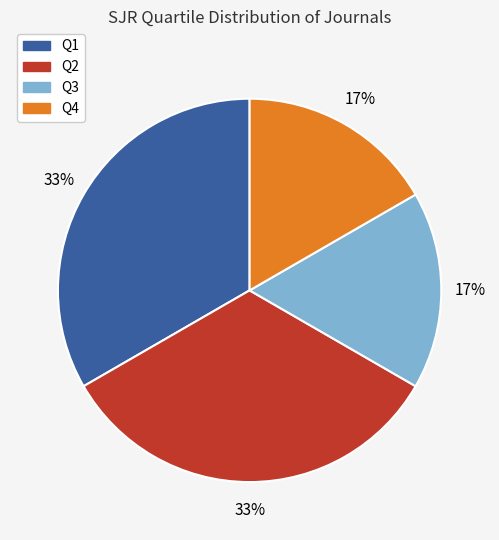

Does any single category account for the majority?

No